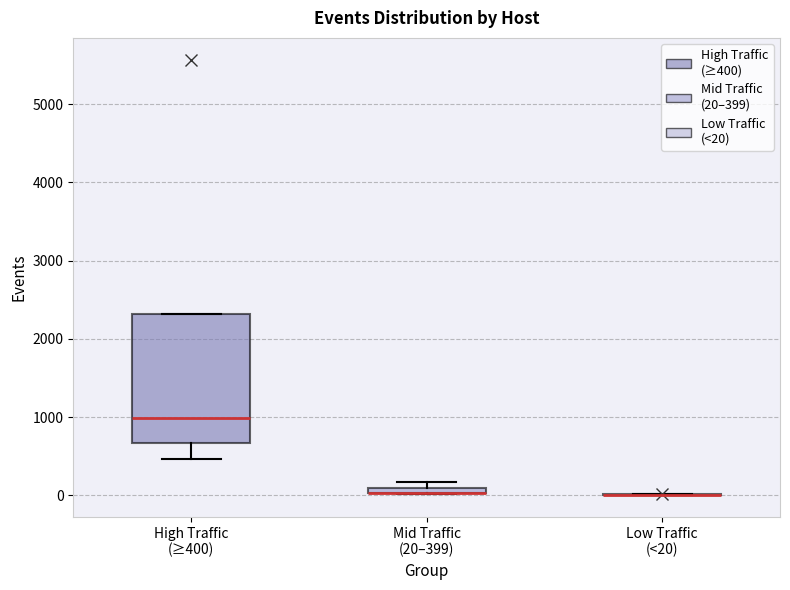

Where is the upper edge of the box for Mid Traffic (20–399) on the y-axis? The values are not printed on the chart, so give them approximately, as read against the axis.

100